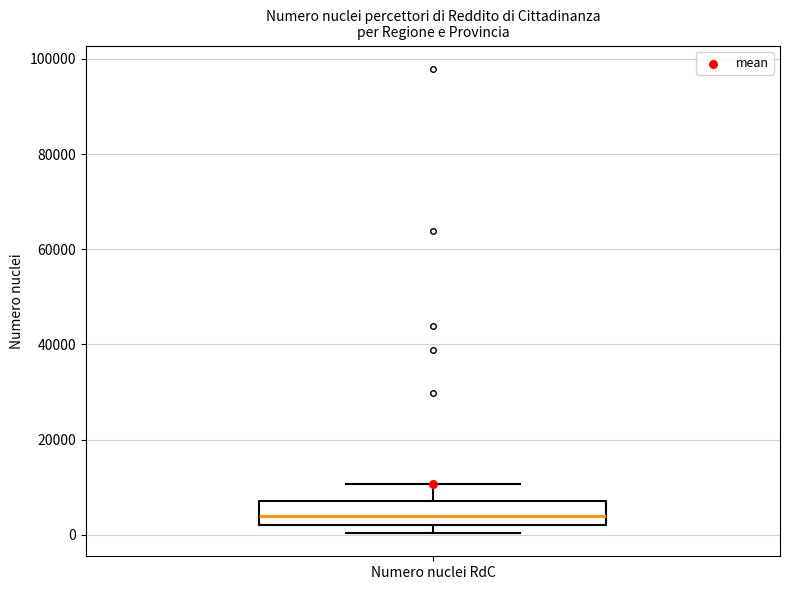

Read this box plot against the y-axis: the position of the median line, the range covered by the box, and the ends of both whiskers. The values are not printed on the chart, so give them approximately, as read against the axis.

median 4000, box 2000 to 8000, whiskers 0 to 10000